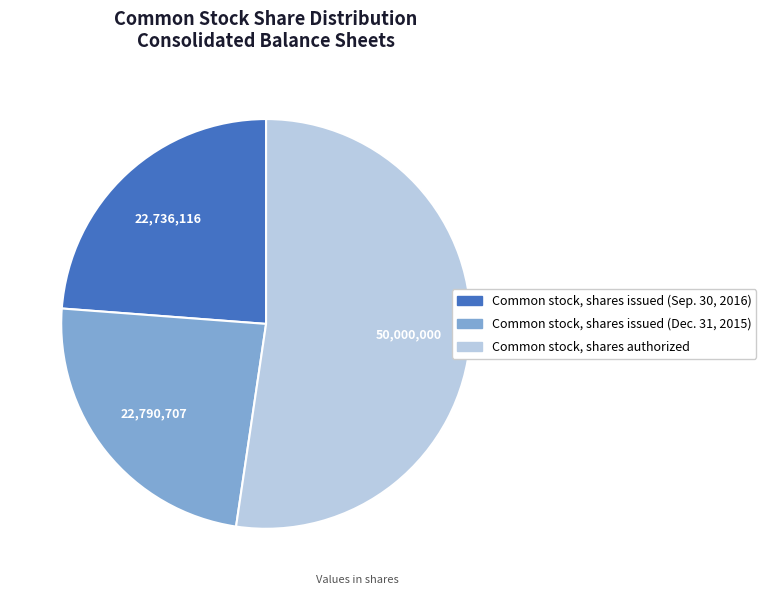

Is it true that Common stock, shares issued (Sep. 30, 2016) is 24% of the pie?

True